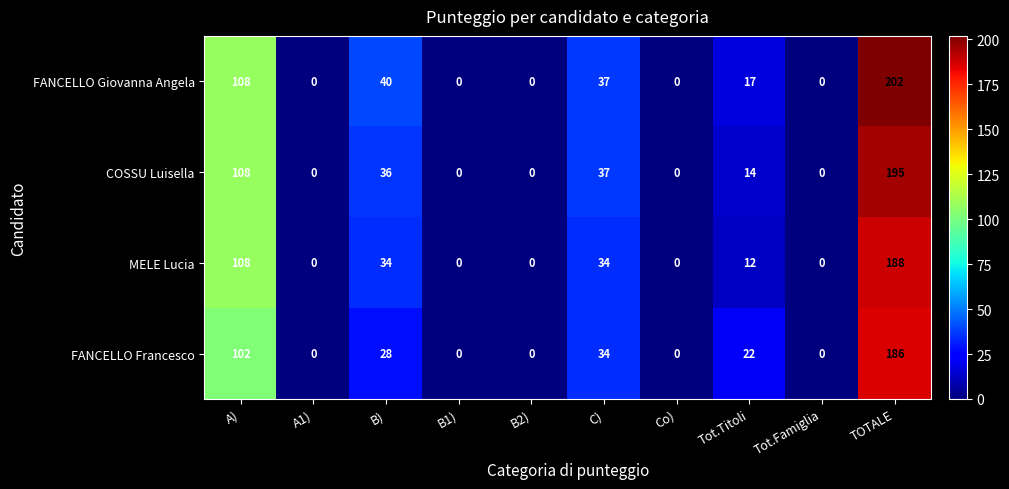

At which label does FANCELLO Giovanna Angela reach its peak?

TOTALE